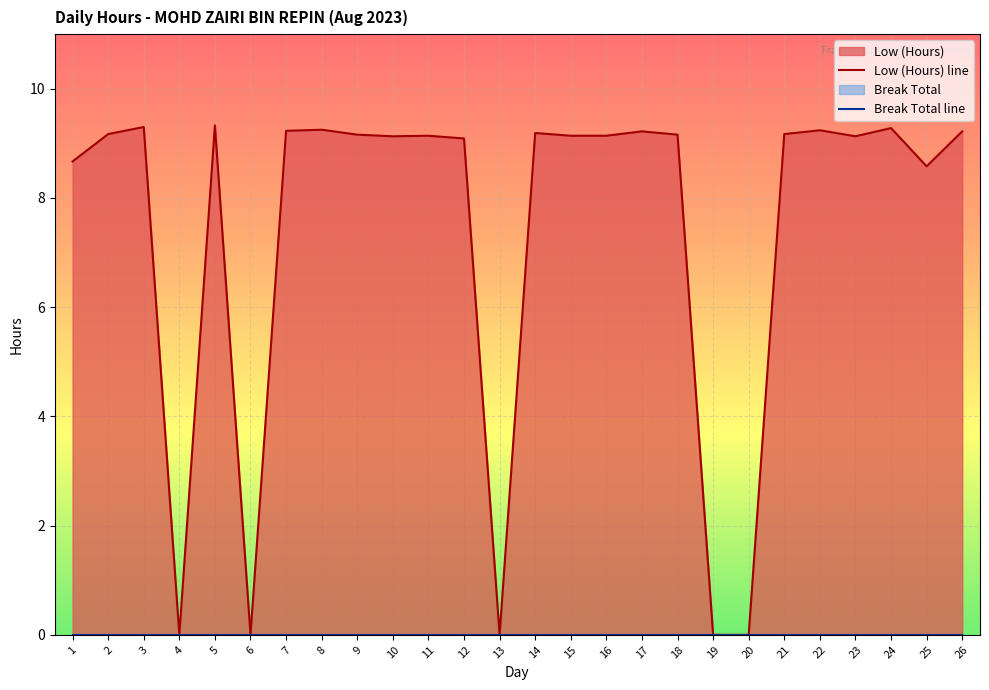

Which category has the highest value across all series?

5